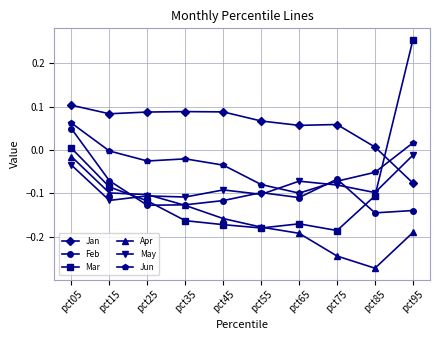

Where is Mar nearest to the value 0?

pct05